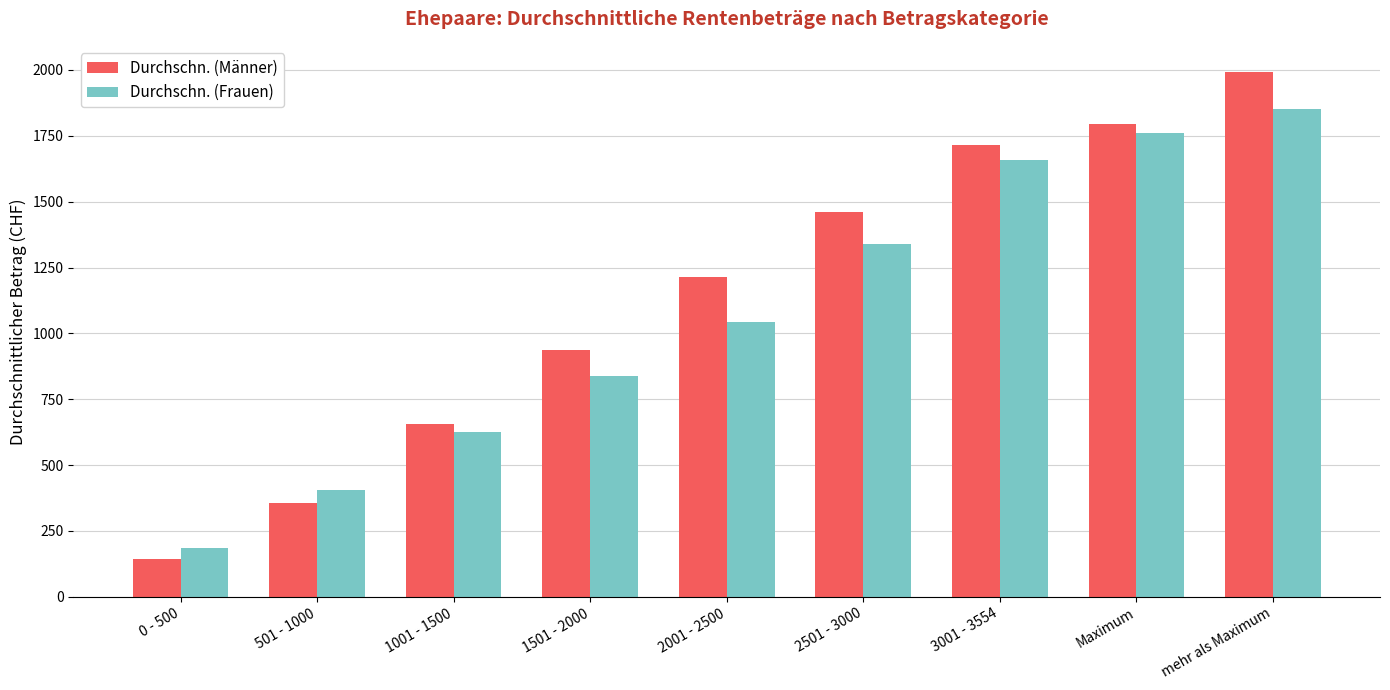

Are the bars grouped side by side (vs. stacked)?

Yes